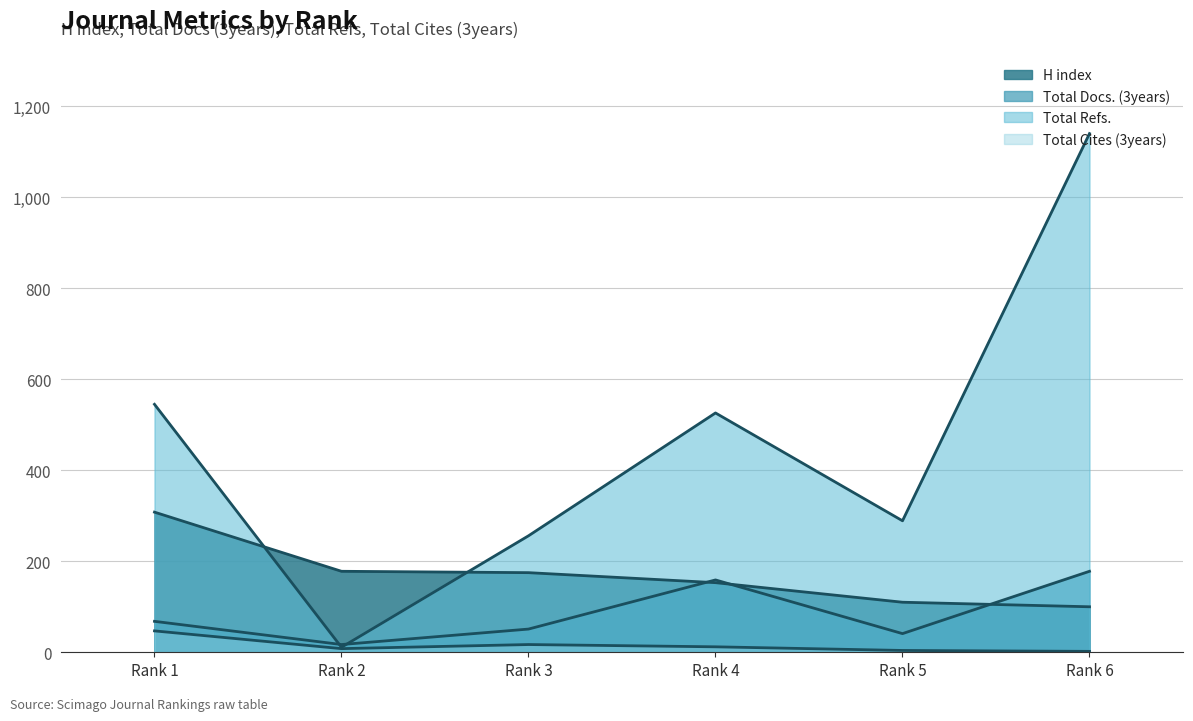

In Total Cites (3years), how many points are higher than both neighbors (excluding endpoints)?

1